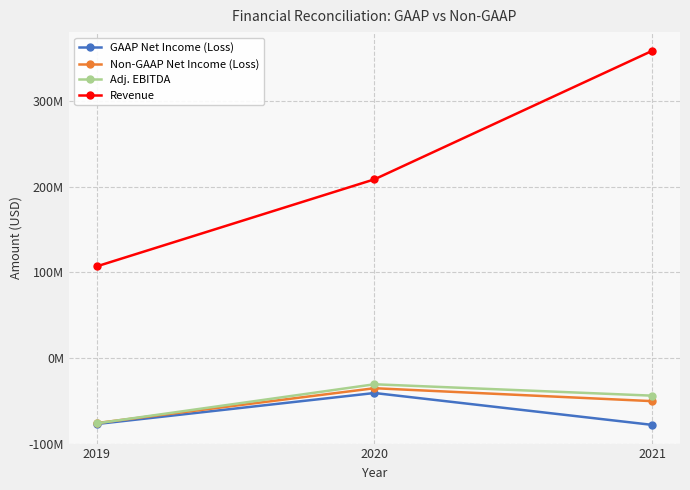

Does the chart have visible grid lines?

Yes